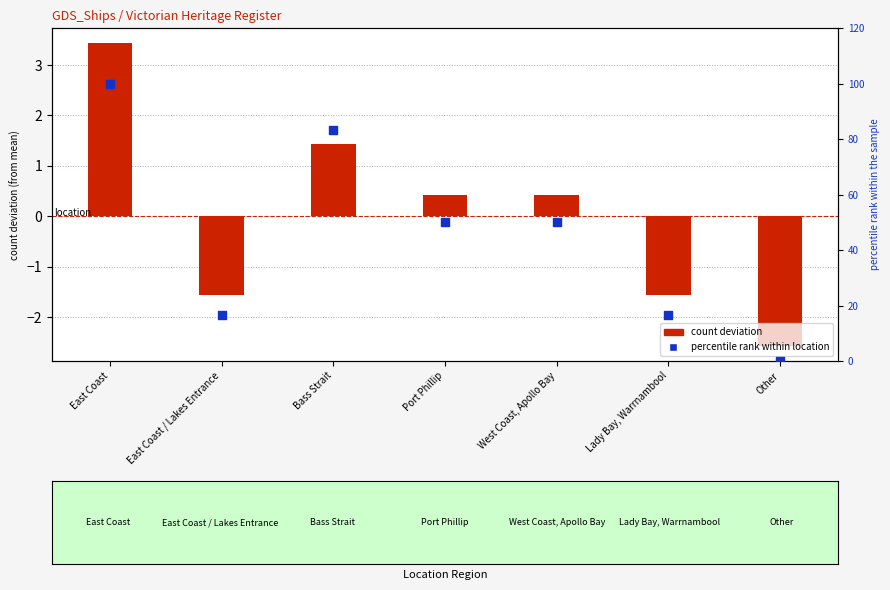

Which series has the largest total across all categories?

percentile rank within location